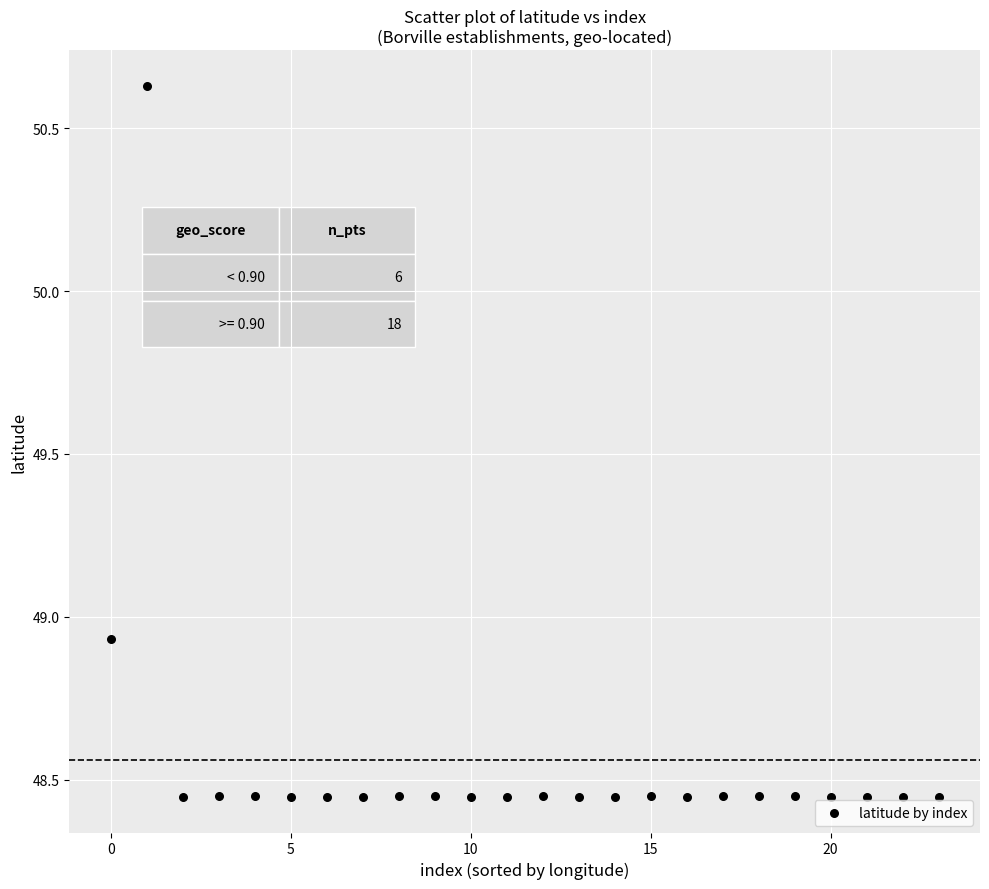

Count the number of points in this scatter plot.

24